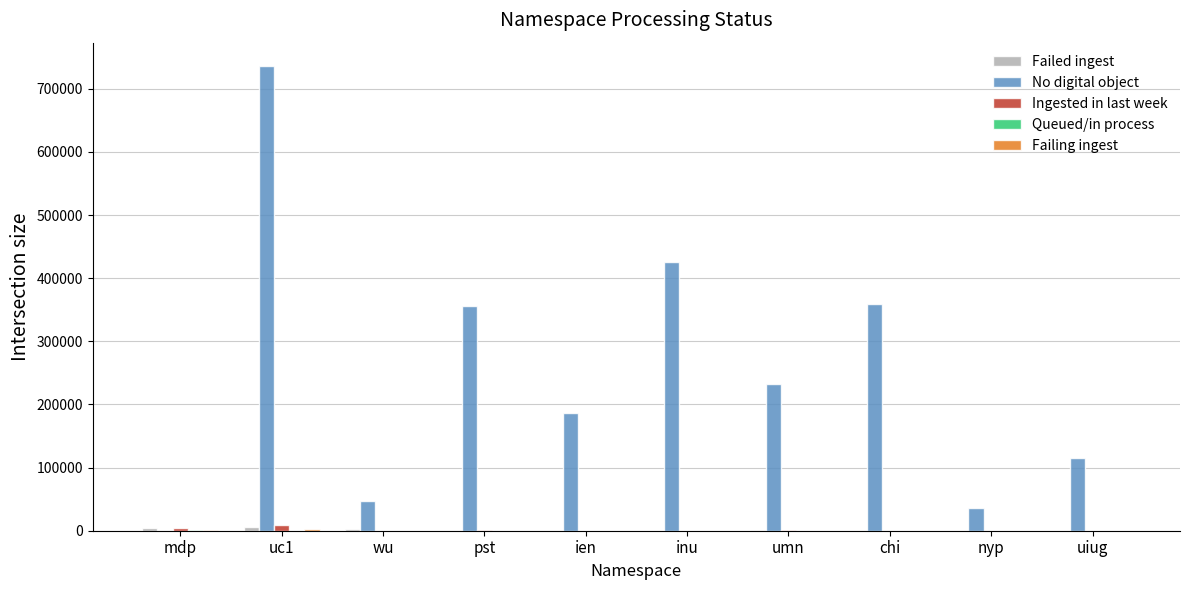

The No digital object series shows 579329 at inu. True or false?

False